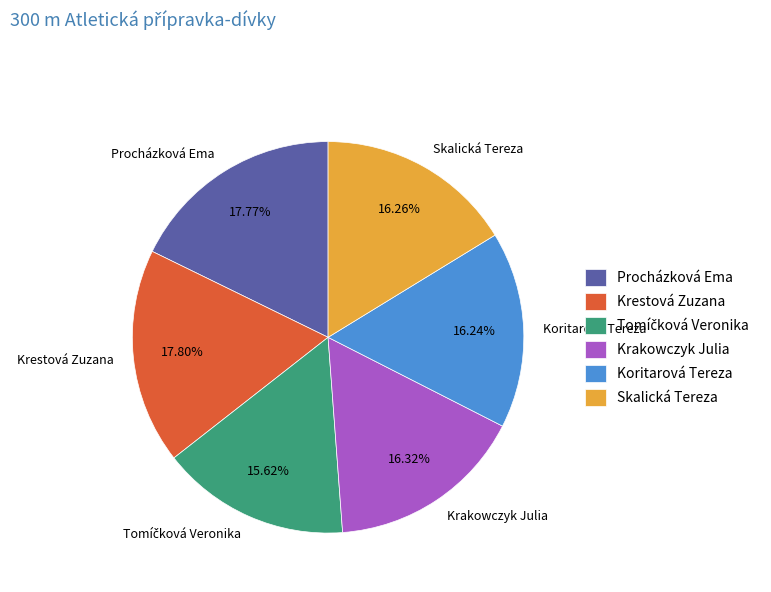

Does Koritarová Tereza account for over 50% of the chart?

No